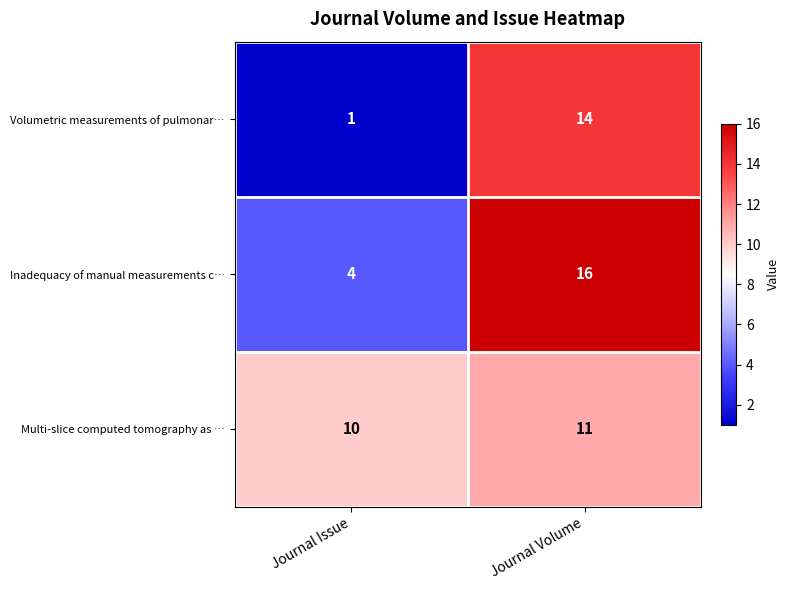

Which series has the largest total across all categories?

Multi-slice computed tomography as …